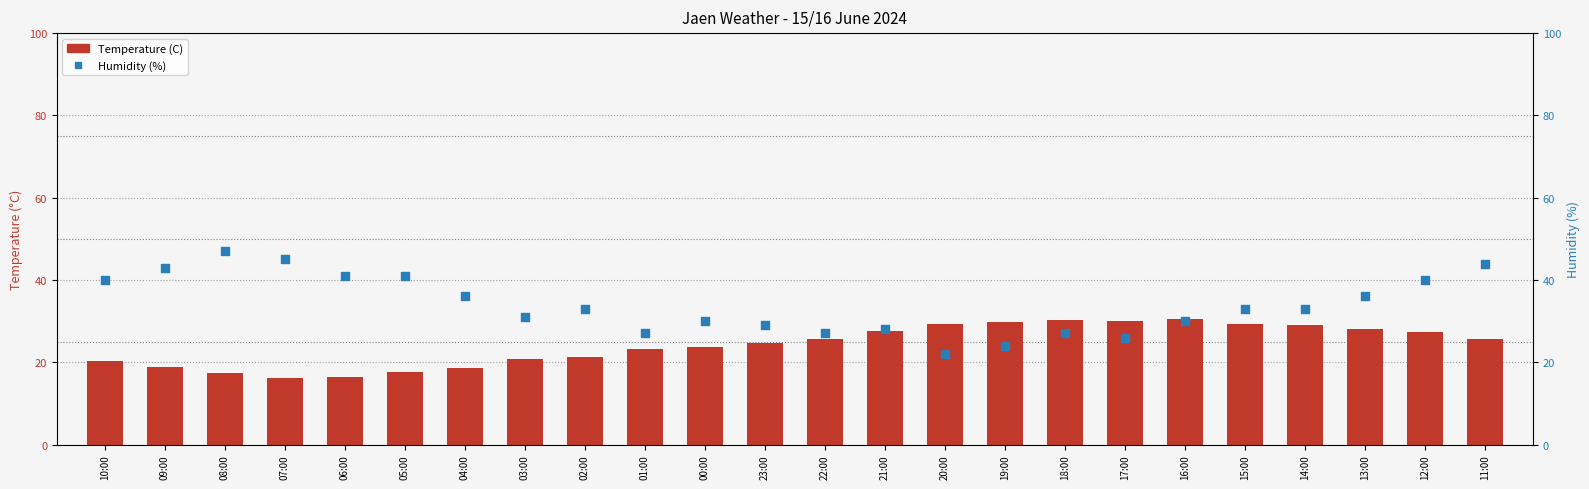

Which series contains the lowest Y value?

Temperature (C)